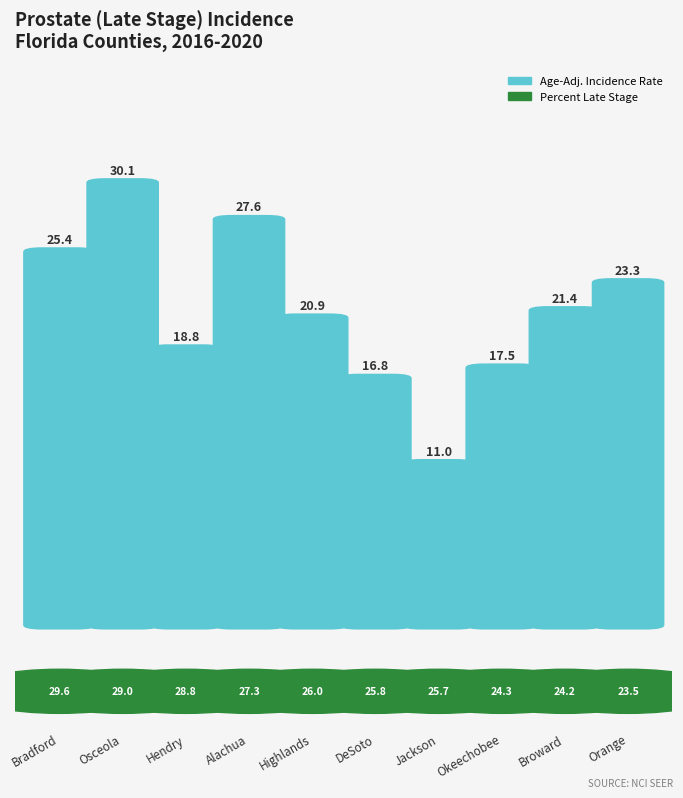

Which series has the largest range (max minus min)?

Age-Adjusted Incidence Rate